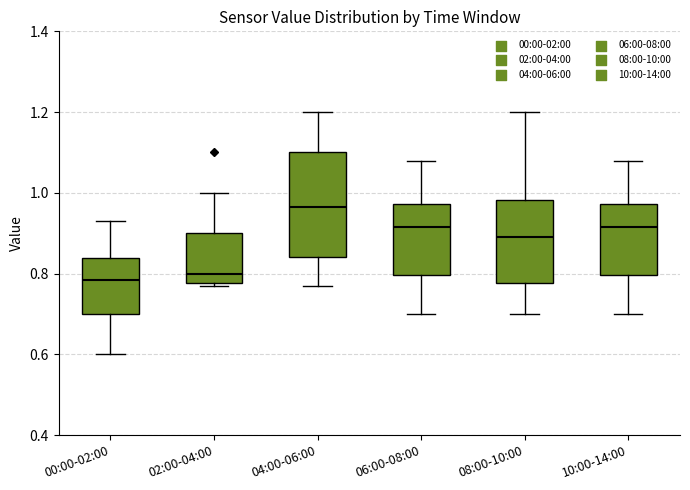

Reading left to right, transcribe this box plot: for each box, give where its median line is, the range the box spans, and where its two whiskers end, as read against the y-axis. The values are not printed on the chart, so give them approximately, as read against the axis.

00:00-02:00: median 0.78, box 0.70 to 0.84, whiskers 0.60 to 0.94
02:00-04:00: median 0.80, box 0.78 to 0.90, whiskers 0.78 (just below the box's lower edge) to 1.00
04:00-06:00: median 0.96, box 0.84 to 1.10, whiskers 0.78 to 1.20
06:00-08:00: median 0.92, box 0.80 to 0.98, whiskers 0.70 to 1.08
08:00-10:00: median 0.90, box 0.78 to 0.98, whiskers 0.70 to 1.20
10:00-14:00: median 0.92, box 0.80 to 0.98, whiskers 0.70 to 1.08